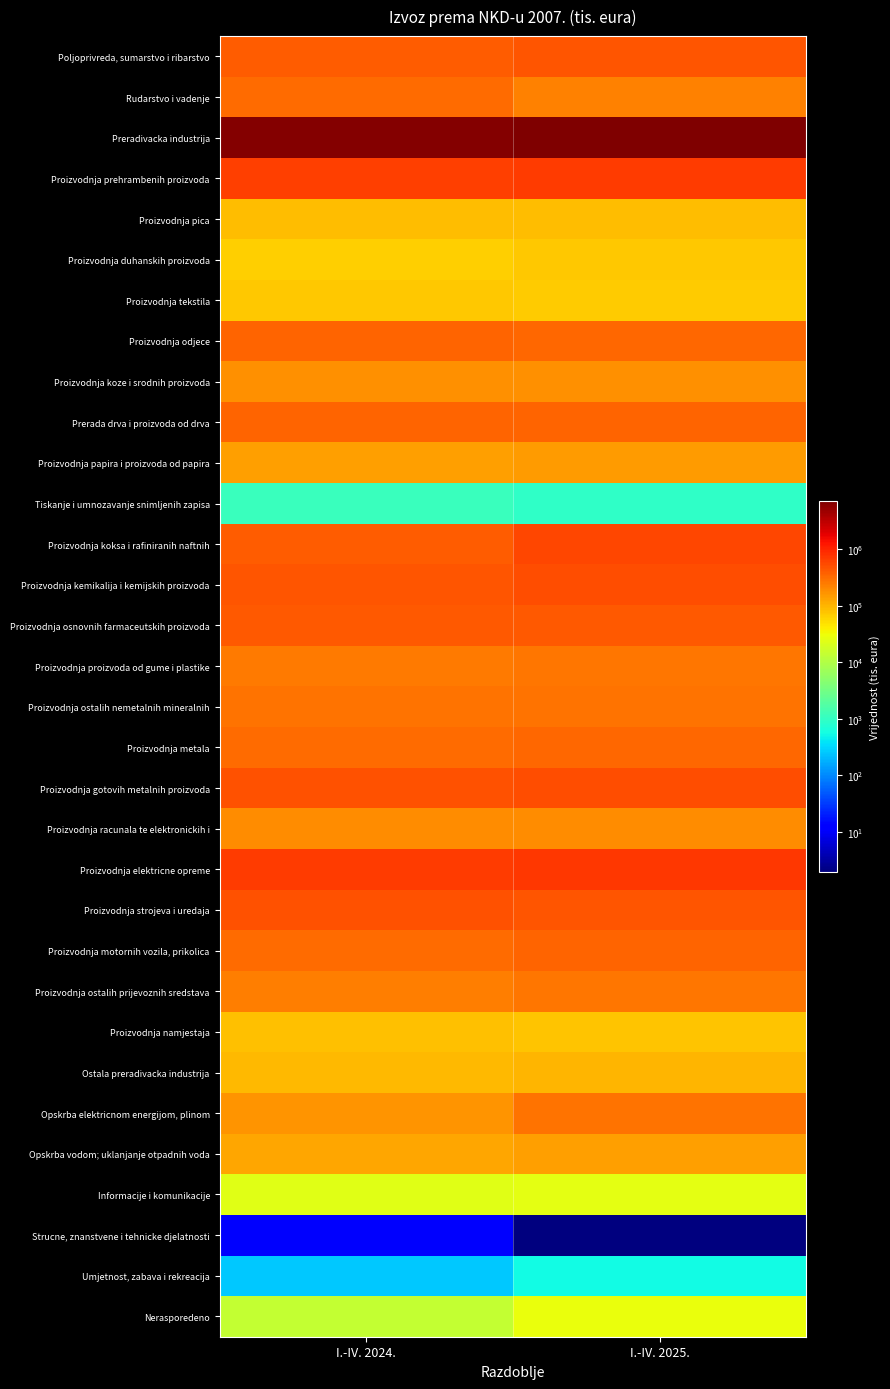

Which category has the lowest value across all series?

I.-IV. 2025.